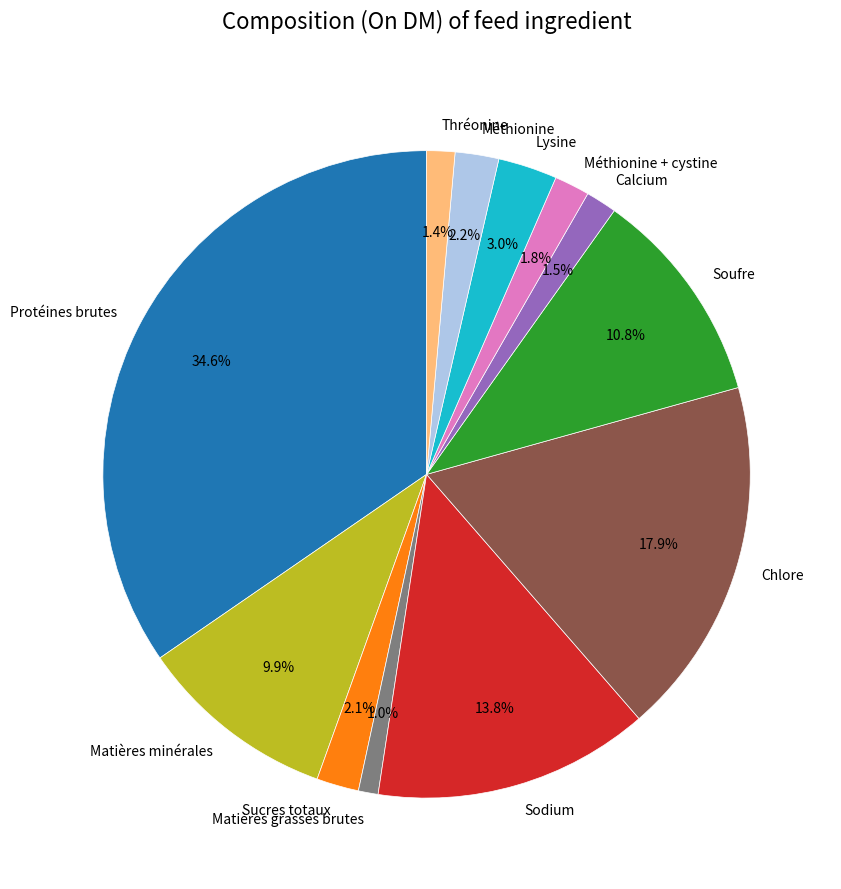

True or false: Matières grasses brutes accounts for 1% of the total.

True